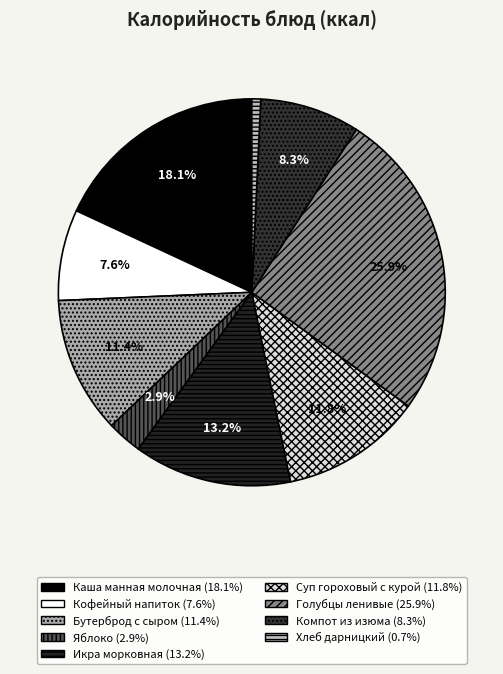

Count the number of slices in the pie.

9